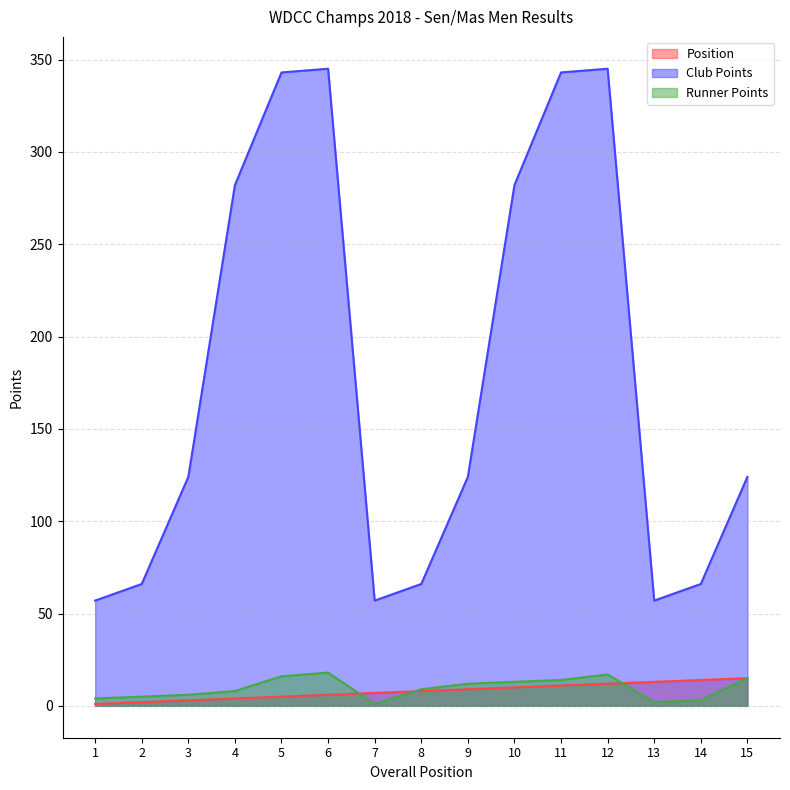

What are all the series names shown in the legend?

Position, Club Points, Runner Points